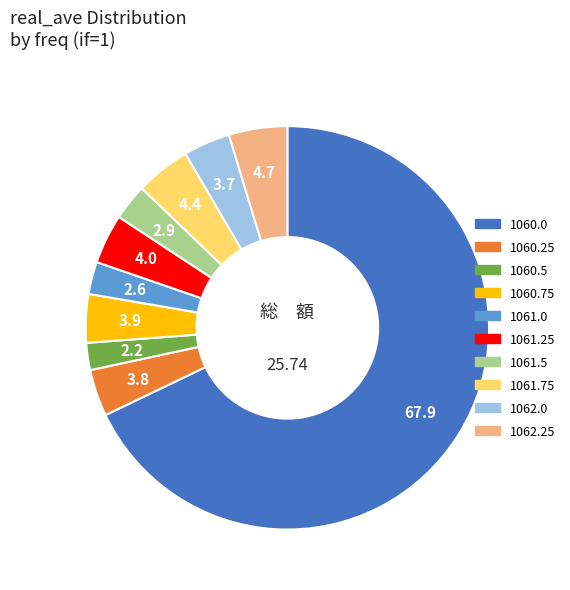

Is there any slice that represents more than half of the pie?

Yes